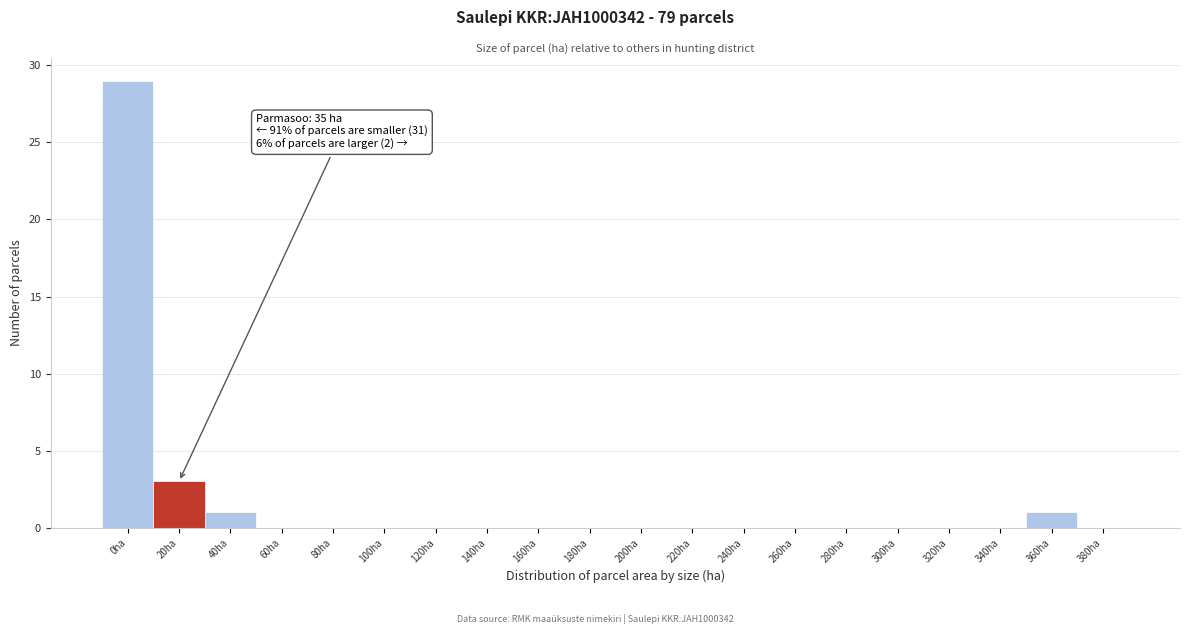

Reading right to left, transcribe all the data shown in this chart.

380ha=0	360ha=1	340ha=0	320ha=0	300ha=0	280ha=0	260ha=0	240ha=0	220ha=0	200ha=0	180ha=0	160ha=0	140ha=0	120ha=0	100ha=0	80ha=0	60ha=0	40ha=1	20ha=3	0ha=29